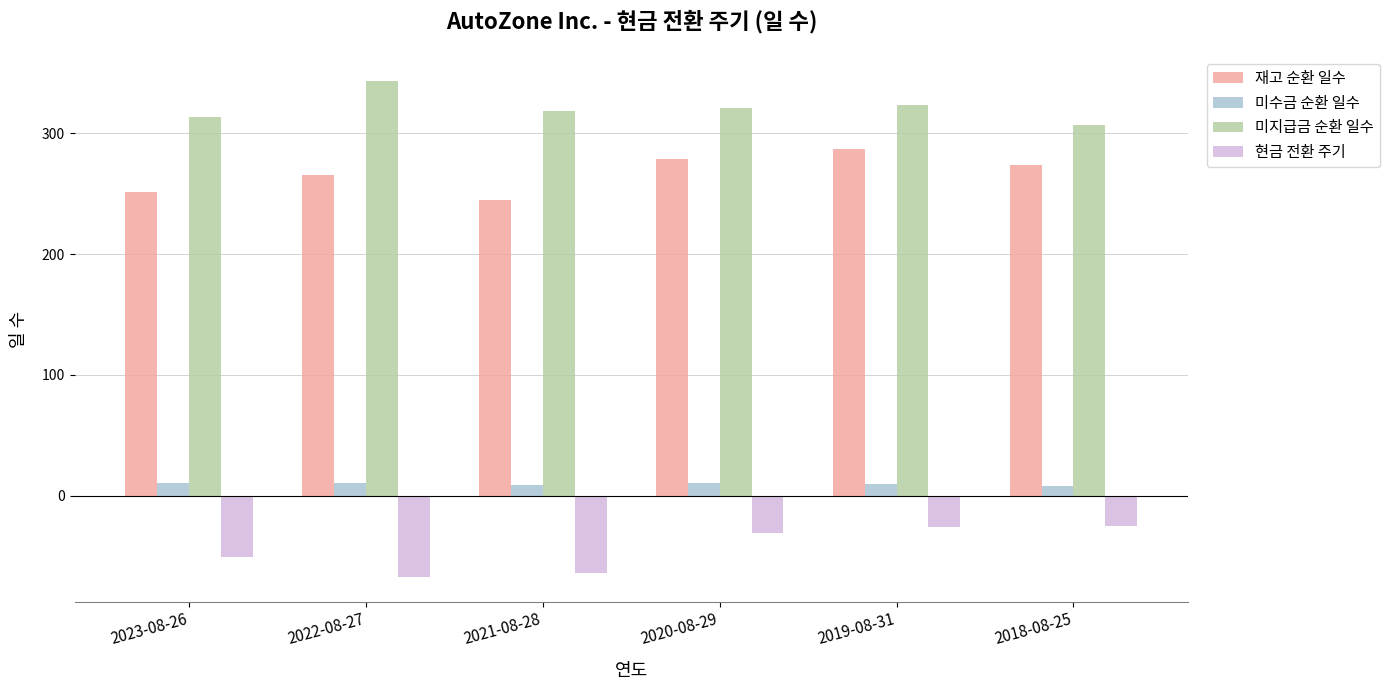

How many values in the 현금 전환 주기 series are below -31?

3